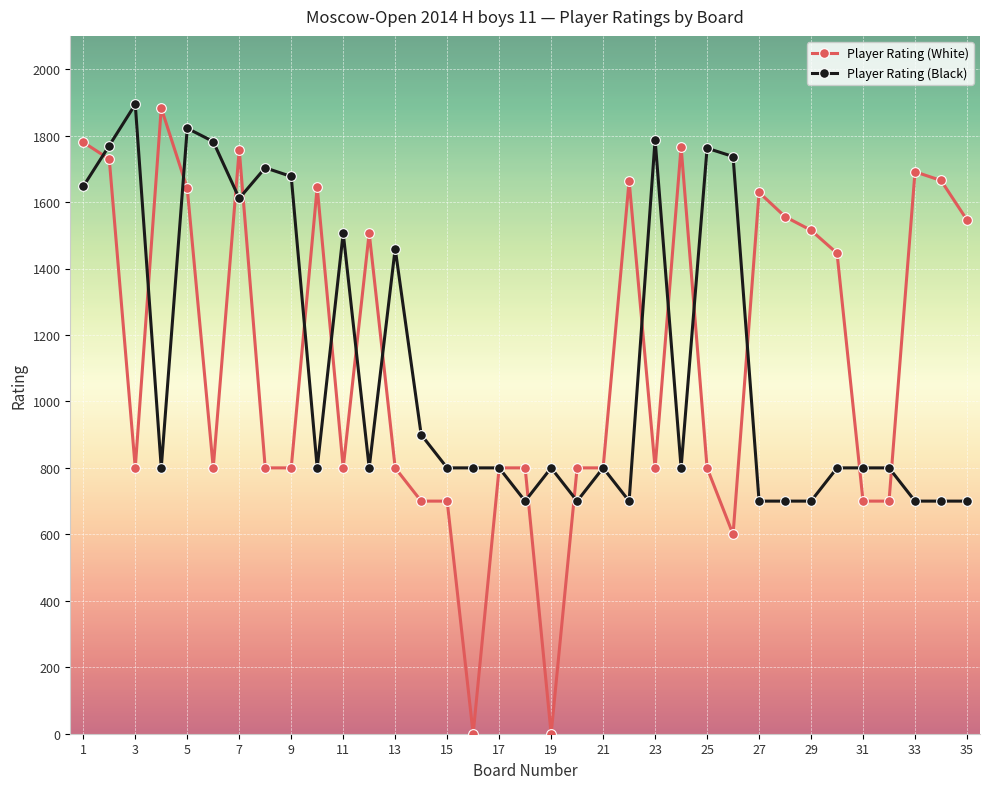

What is the value of the Player Rating (White) point at the 34th from the left?

1665